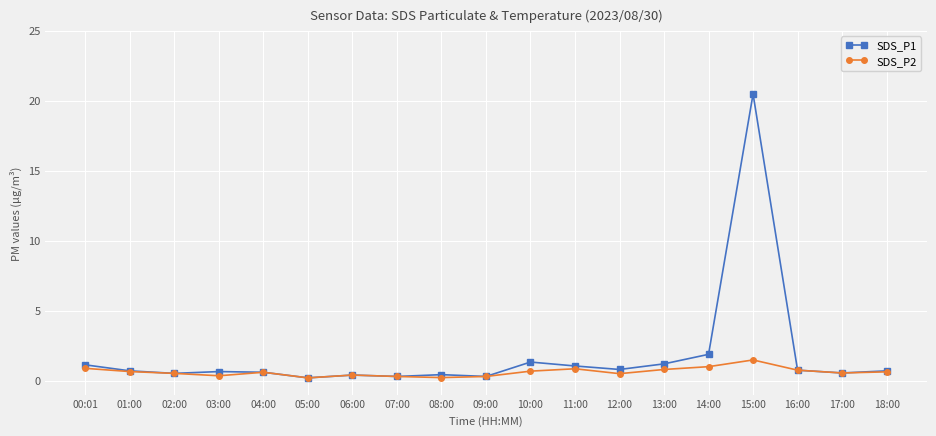

The value of SDS_P1 at 01:00 is 0.7. True or false?

True